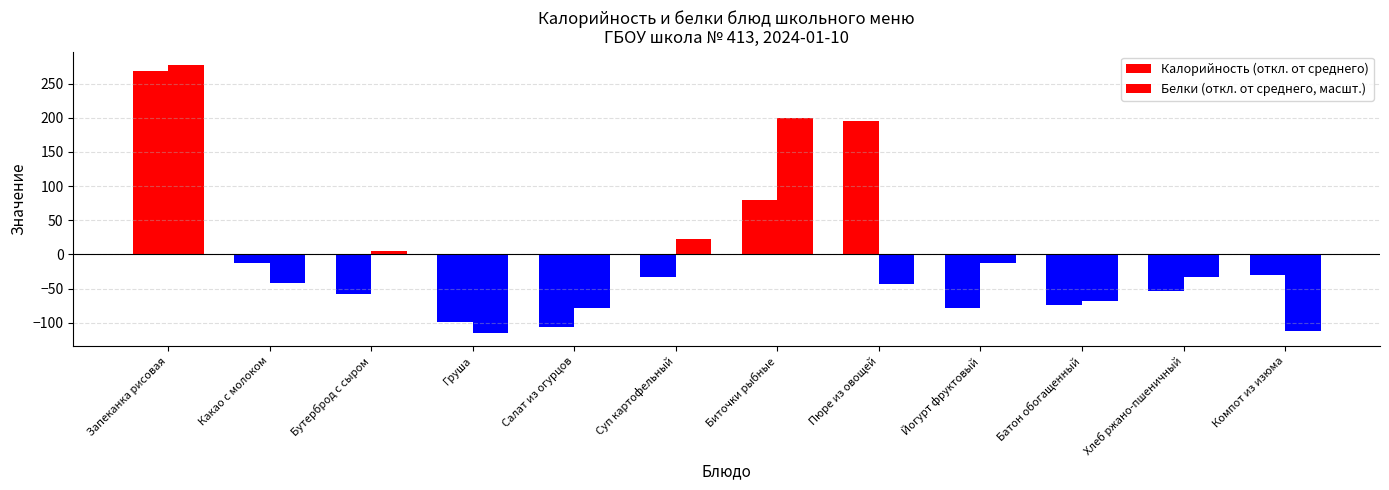

How many values in the Калорийность (откл. от среднего) series are below -33?

7